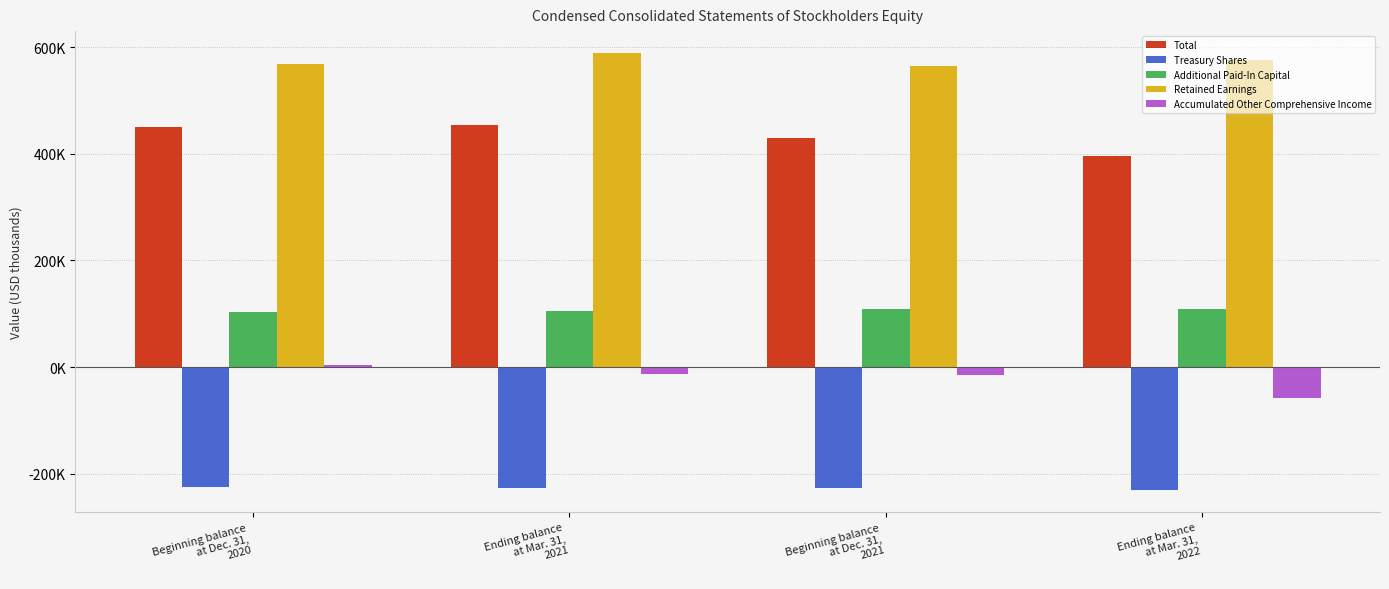

Are the bars grouped side by side (vs. stacked)?

Yes